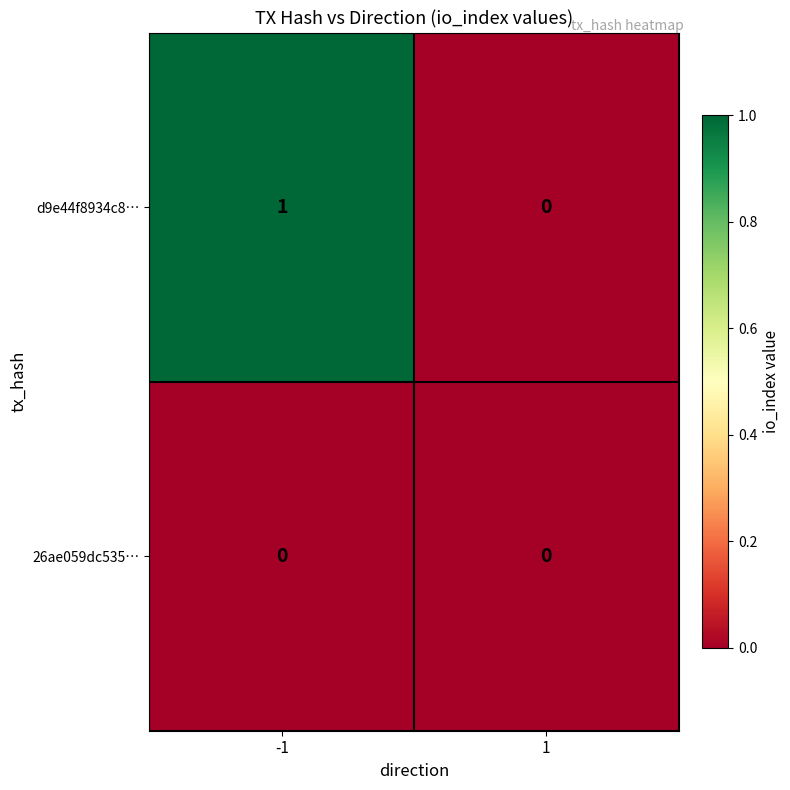

Reading left to right, extract all data points from this chart.

d9e44f8934c8…: -1=1	1=0
26ae059dc535…: -1=0	1=0